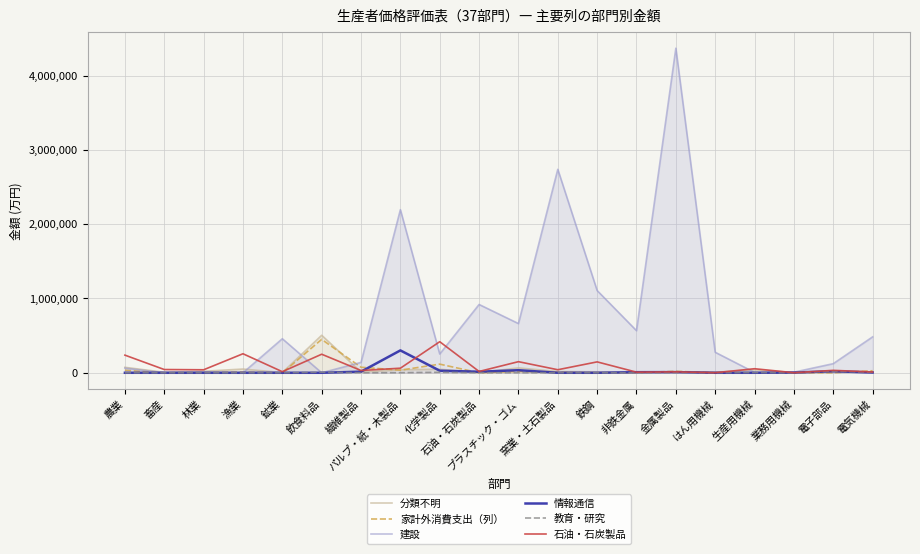

What are all the series names shown in the legend?

分類不明, 家計外消費支出（列）, 建設, 情報通信, 教育・研究, 石油・石炭製品